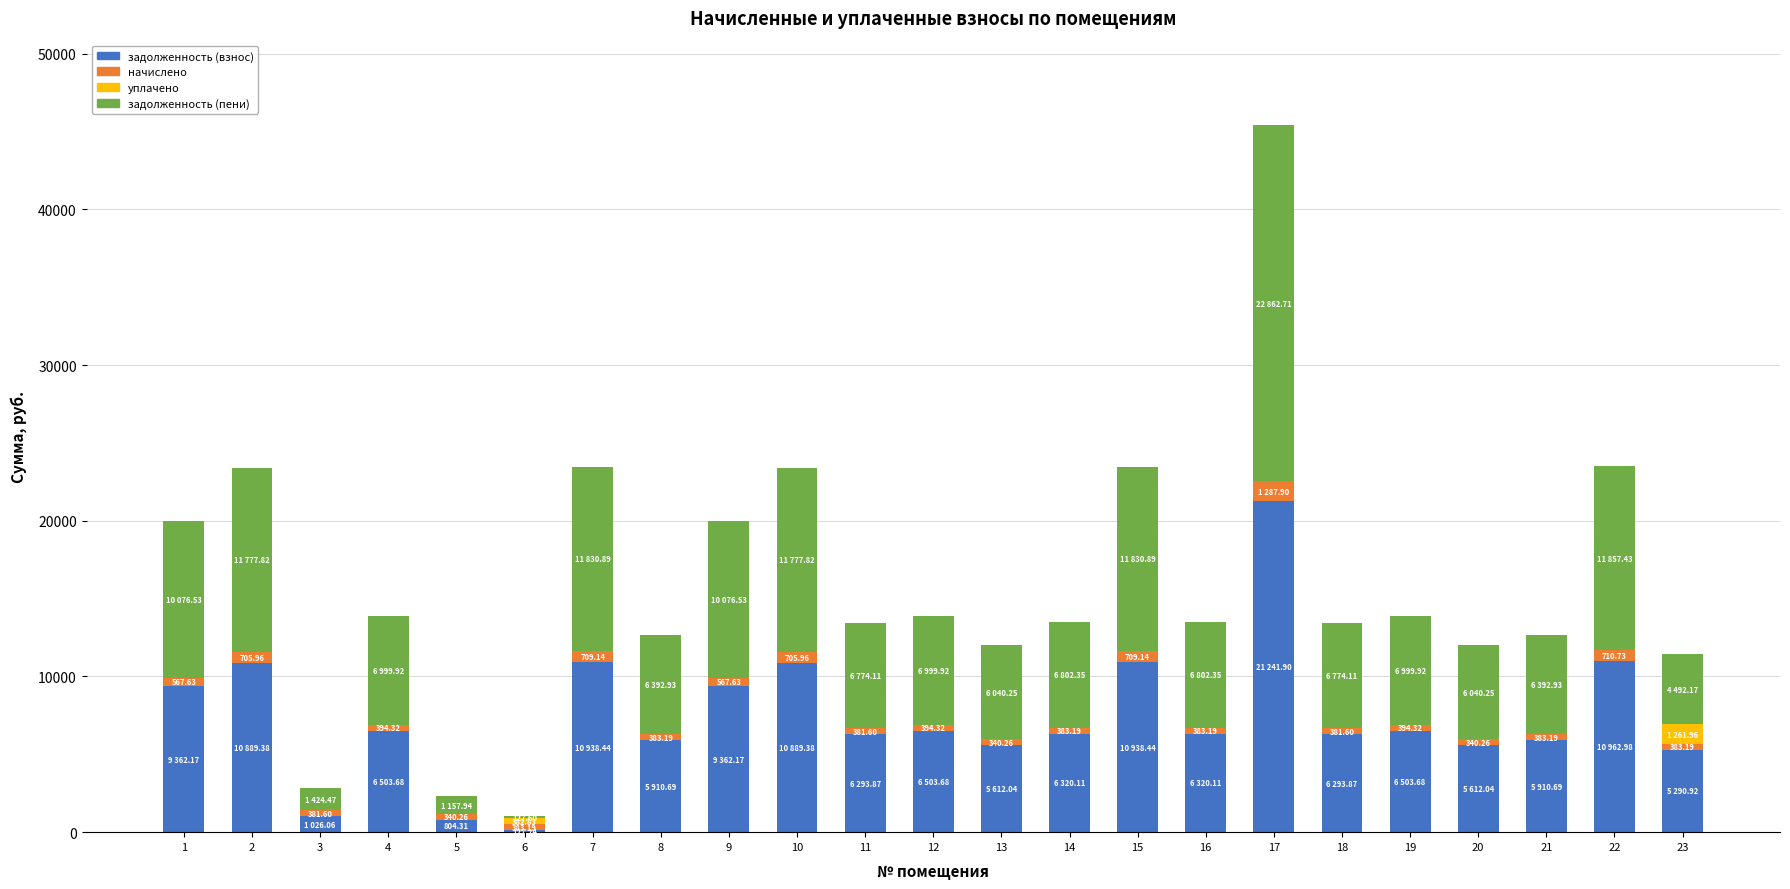

At which category is the sum across all series the highest?

17